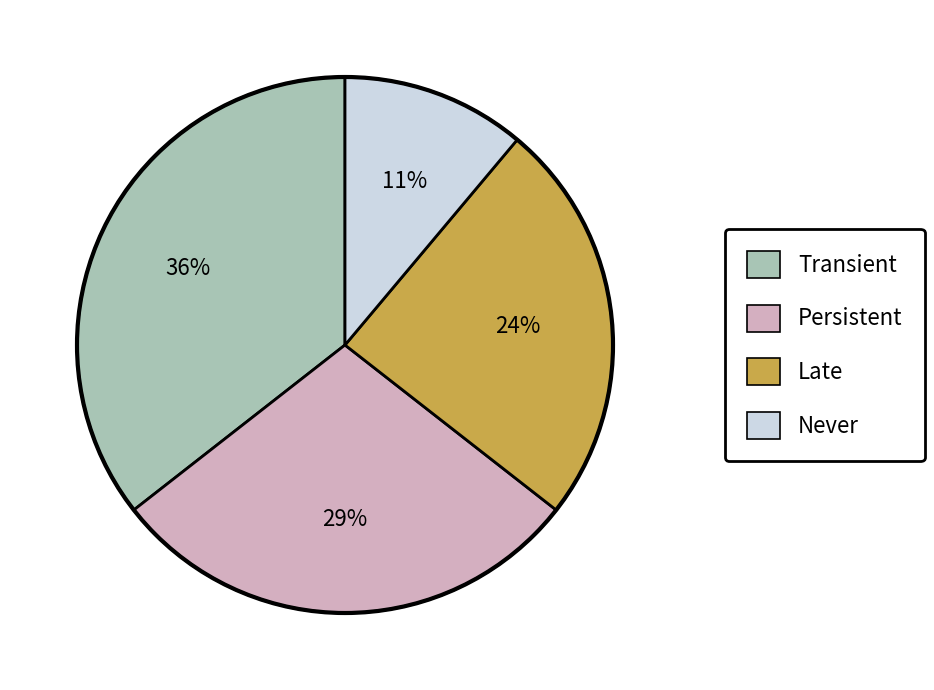

Rank the categories by value from highest to lowest.

Transient, Persistent, Late, Never